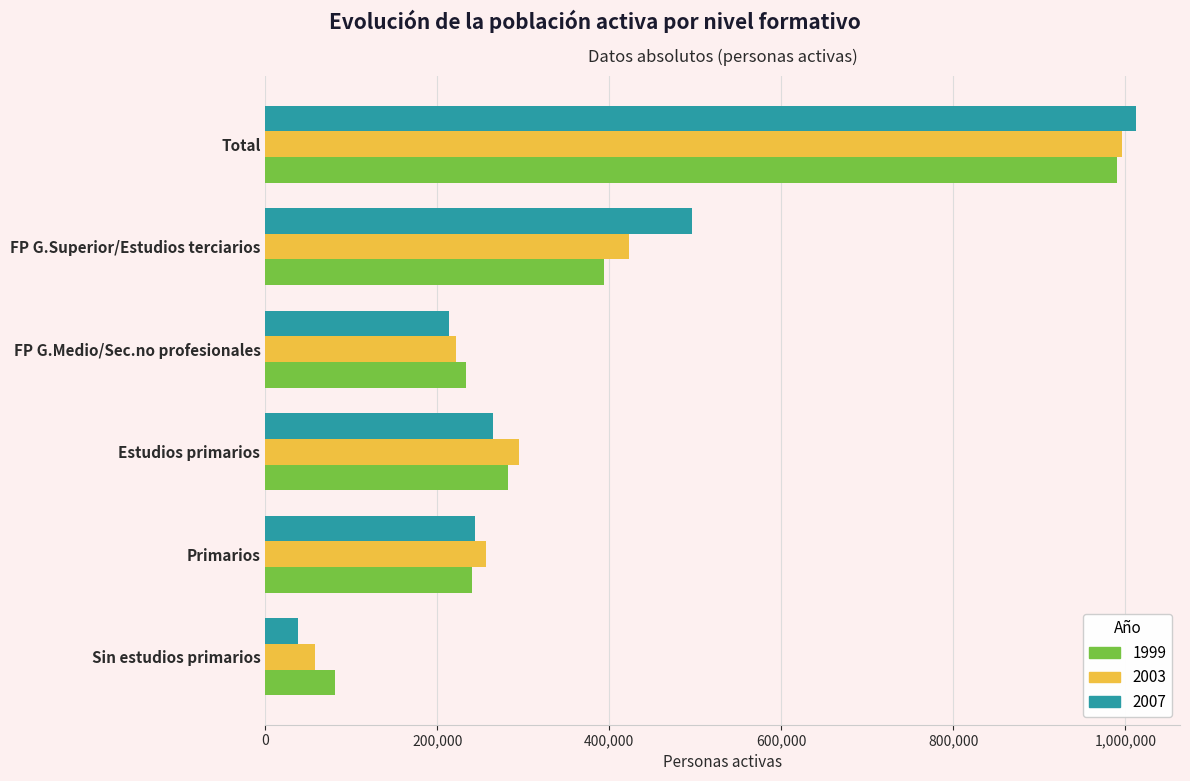

What is the average value of the 1999 series?

370152.0